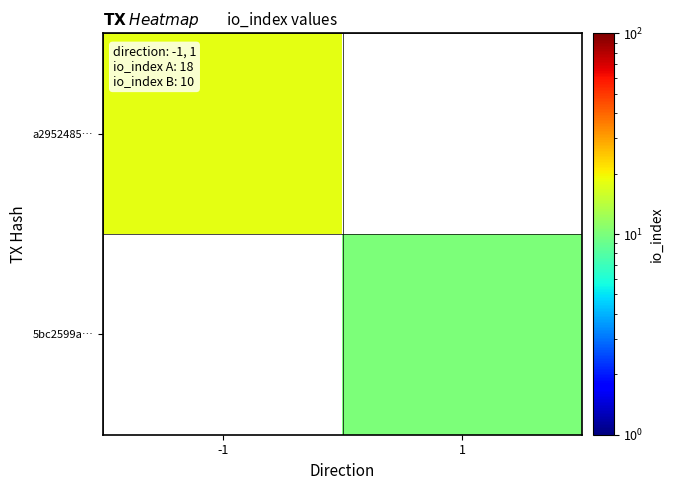

Rank the series at 1 from lowest to highest value.

a2952485…, 5bc2599a…